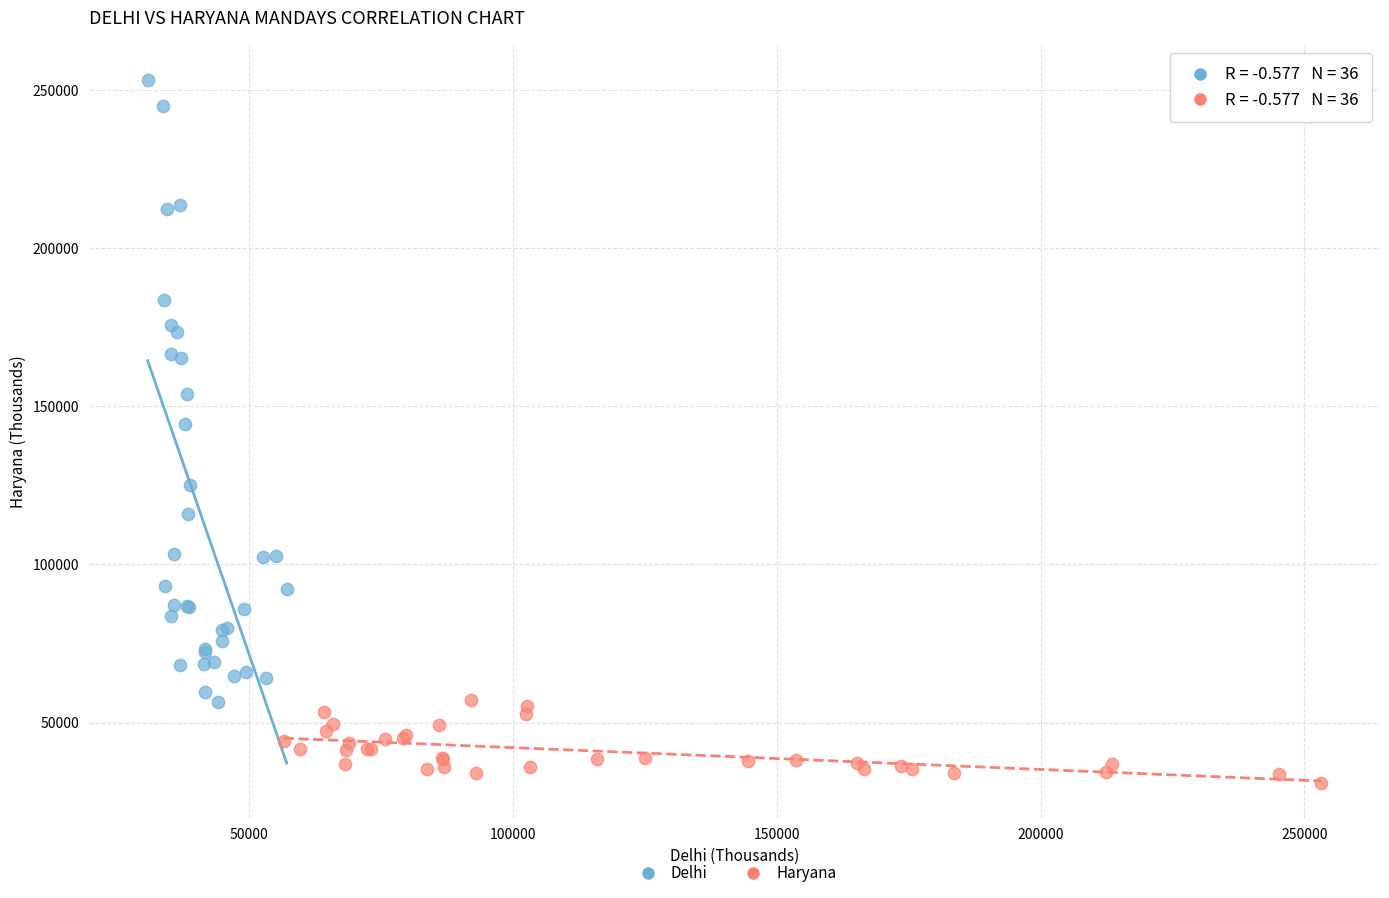

Which series contains the lowest Y value?

Haryana